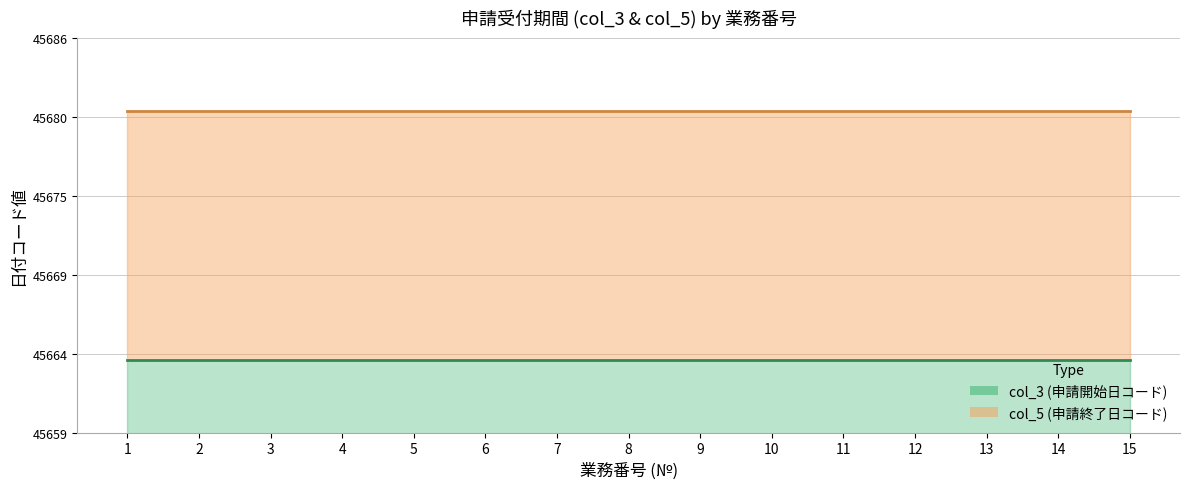

How many lines are shown in the chart?

2